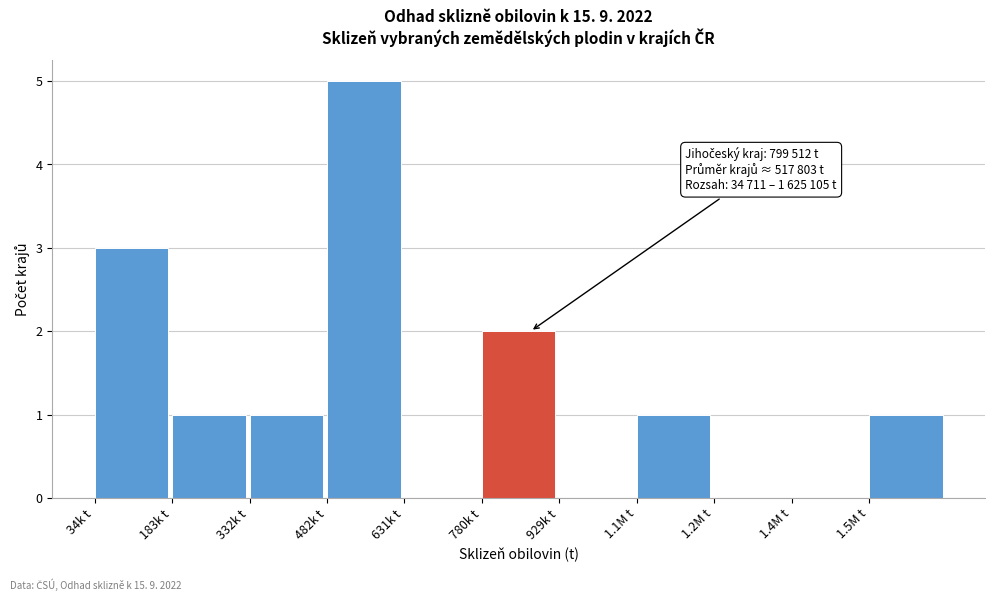

Reading left to right, what are all the values shown in this chart?

34k t=3	183k t=1	332k t=1	482k t=5	631k t=0	780k t=2	929k t=0	1.1M t=1	1.2M t=0	1.4M t=0	1.5M t=1